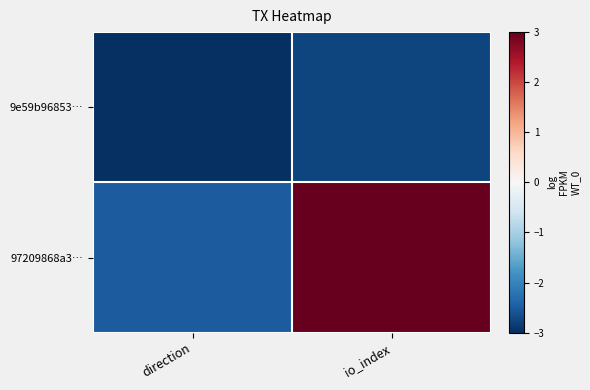

Reading left to right, extract all data points from this chart.

9e59b96853…: direction=-3.0	io_index=-2.8
97209868a3…: direction=-2.5	io_index=3.0